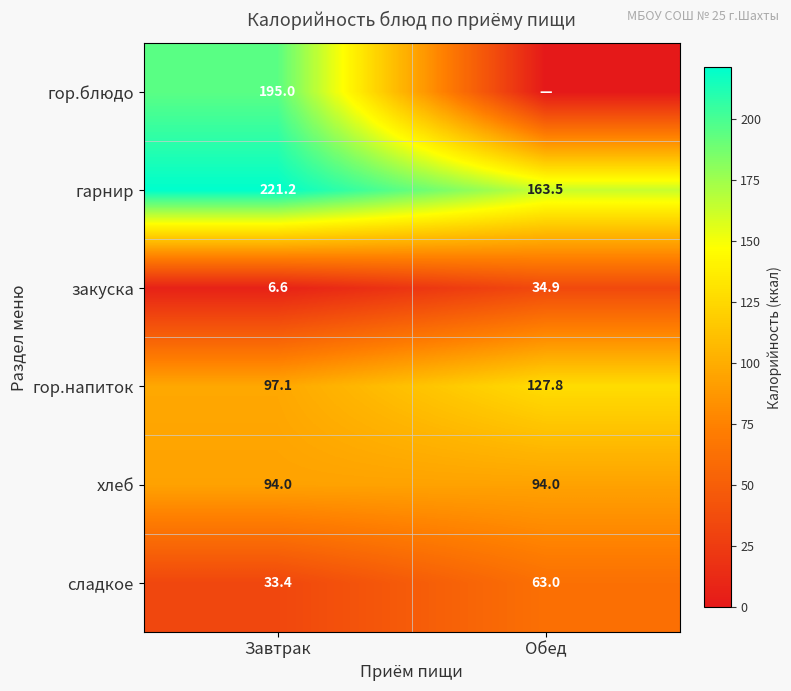

What is the difference between the maximum and minimum values in the закуска series?

28.3